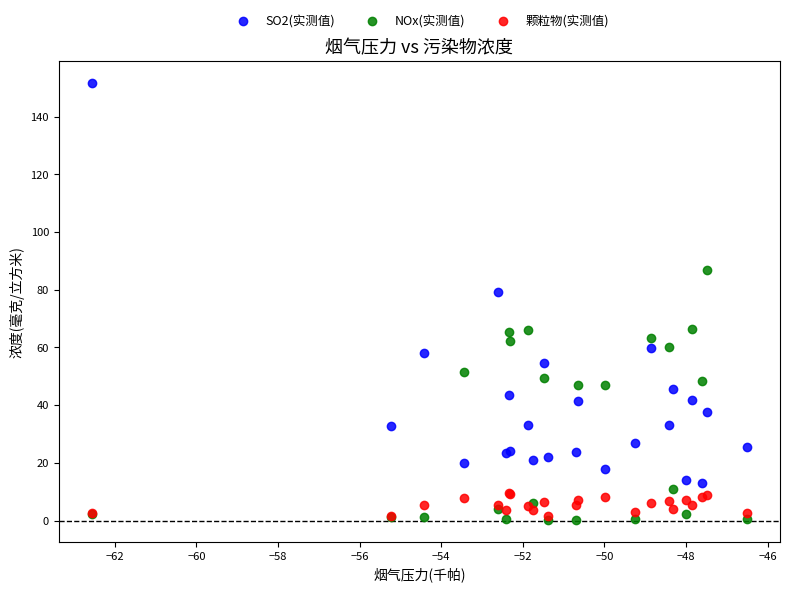

What are all the series names shown in the legend?

SO2(实测值), NOx(实测值), 颗粒物(实测值)